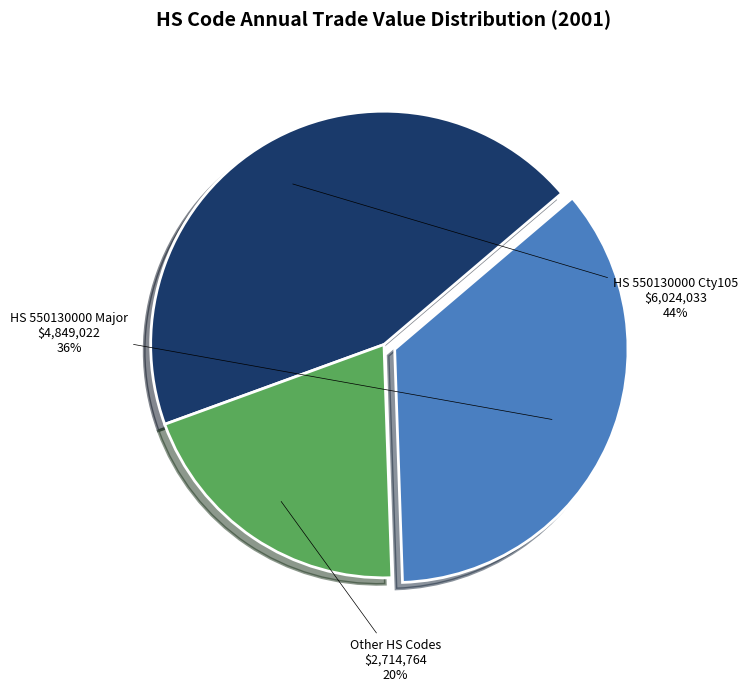

Rank the categories by value from highest to lowest.

HS 550130000 Cty105, HS 550130000 Major, Other HS Codes